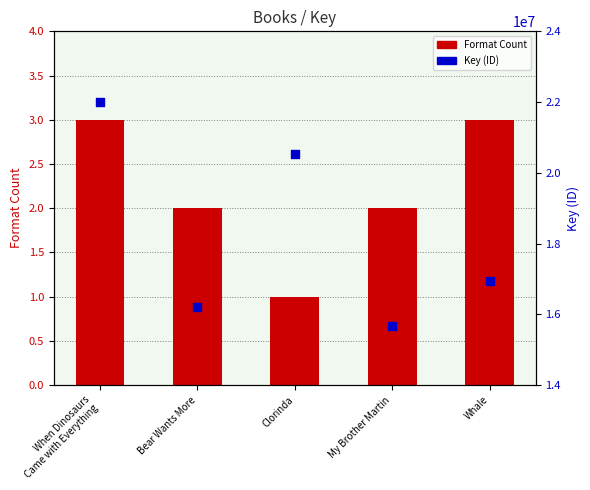

At how many categories does at least one series exceed 1026451?

5